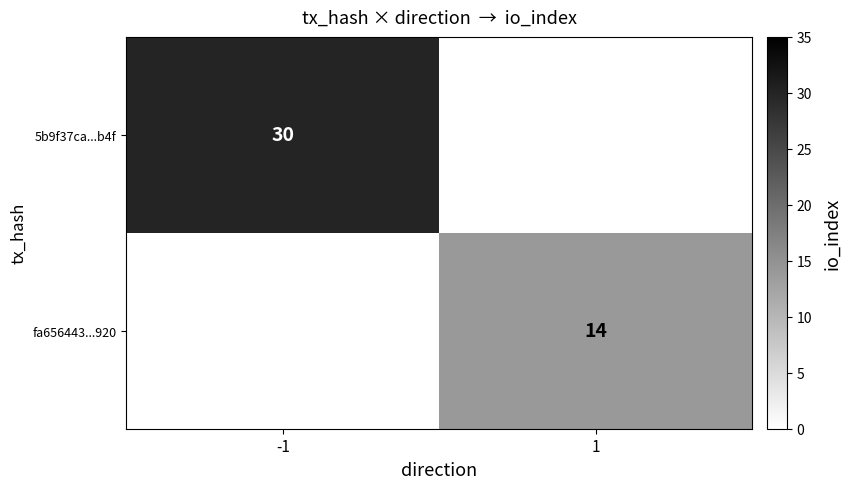

Is it true that 5b9f37ca...b4f equals 20 at -1?

False